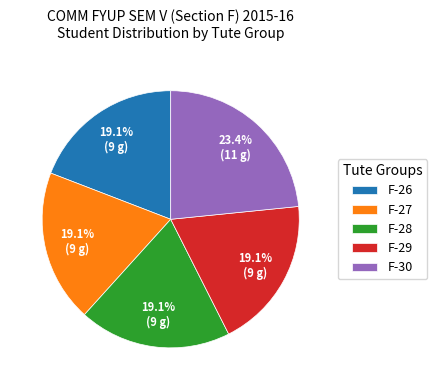

The F-30 slice represents 9% of the pie. True or false?

False